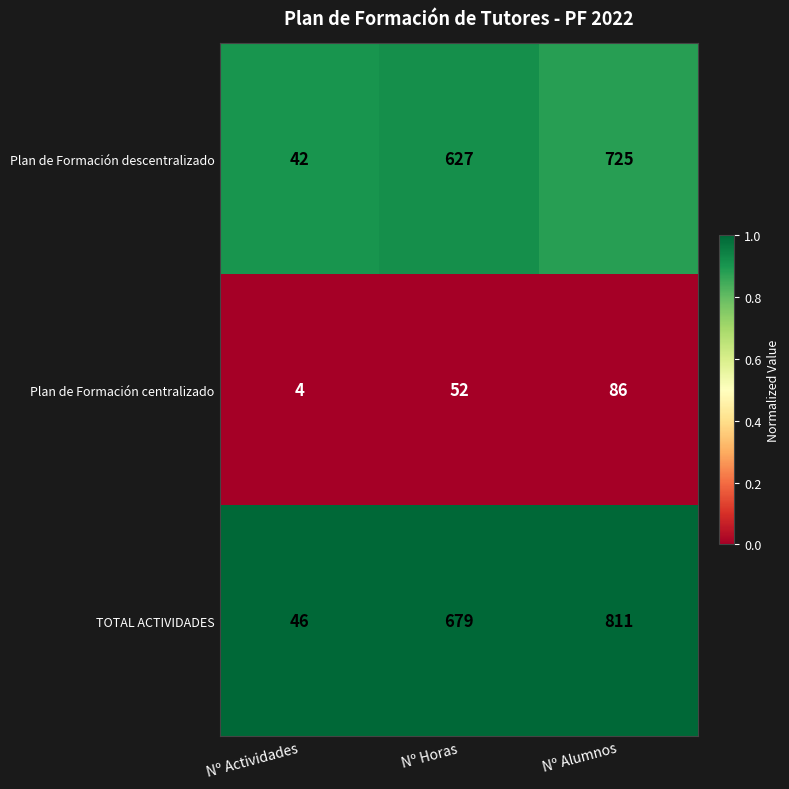

Reading right to left, extract all data points from this chart.

Plan de Formación descentralizado: 725	627	42
Plan de Formación centralizado: 86	52	4
TOTAL ACTIVIDADES: 811	679	46